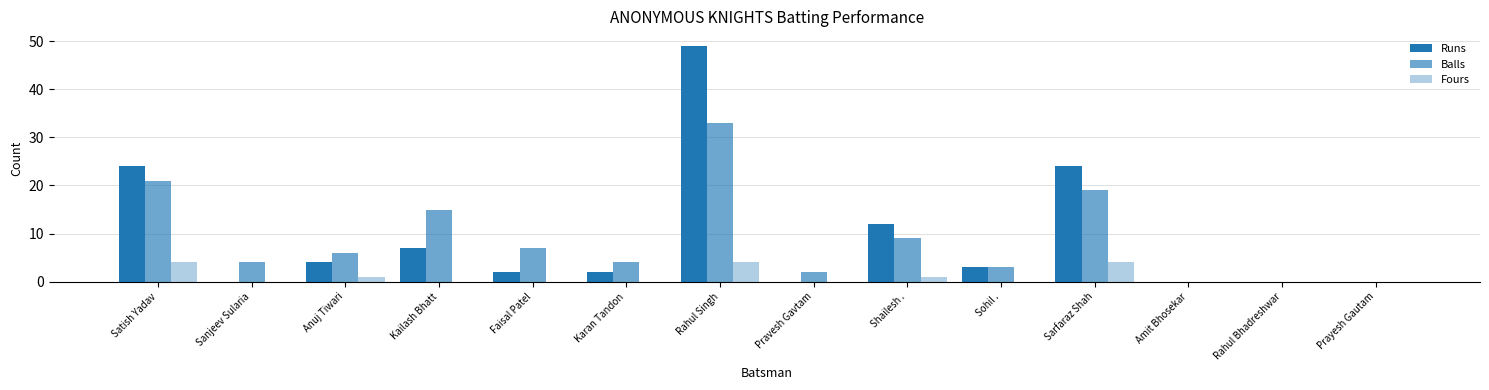

Are the bars grouped side by side (vs. stacked)?

Yes